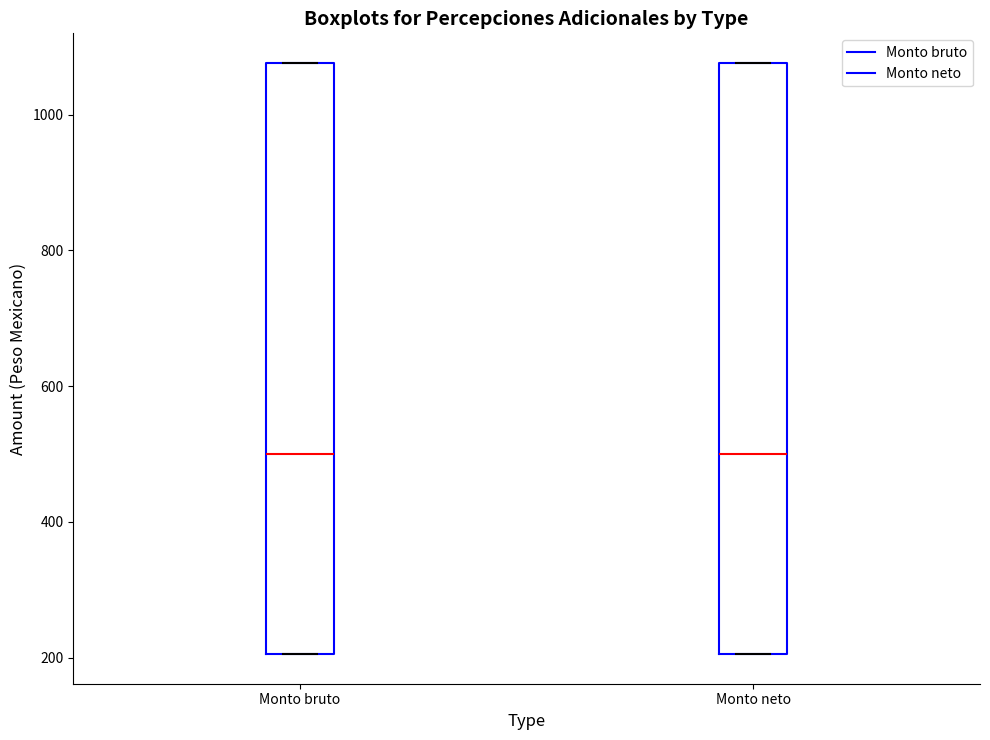

Reading left to right, transcribe this box plot: for each box, give where its median line is, the range the box spans, and where its two whiskers end, as read against the y-axis. The values are not printed on the chart, so give them approximately, as read against the axis.

Monto bruto: median 500, box 200 to 1080, whiskers 200 to 1080
Monto neto: median 500, box 200 to 1080, whiskers 200 to 1080